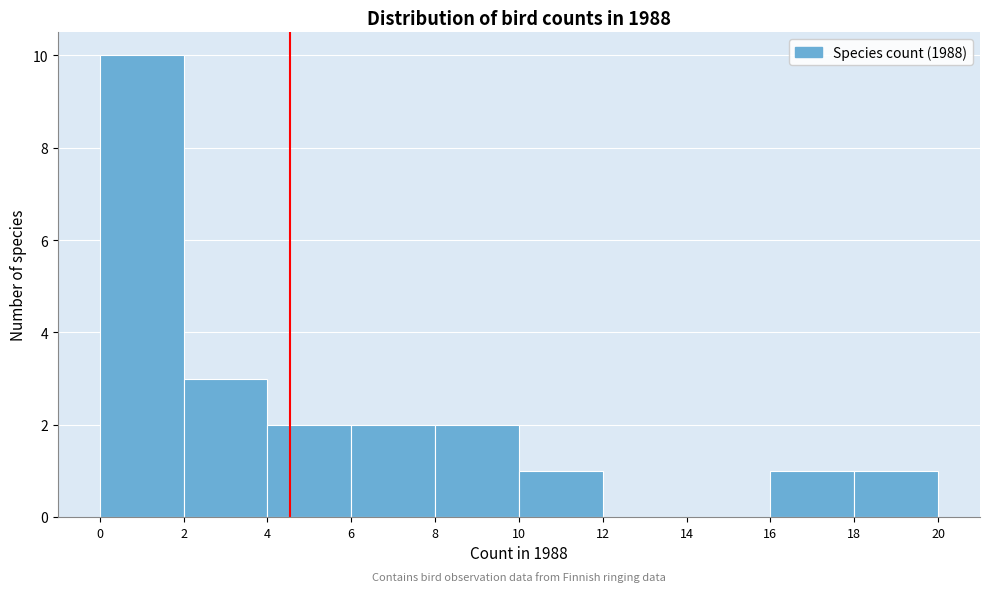

Reading left to right, transcribe this chart: for each bar, give the range it covers on the x-axis and its height. The values are not printed on the chart, so give them approximately, as read against the axis.

0 to 2: 10
2 to 4: 3
4 to 6: 2
6 to 8: 2
8 to 10: 2
10 to 12: 1
12 to 14: 0
14 to 16: 0
16 to 18: 1
18 to 20: 1